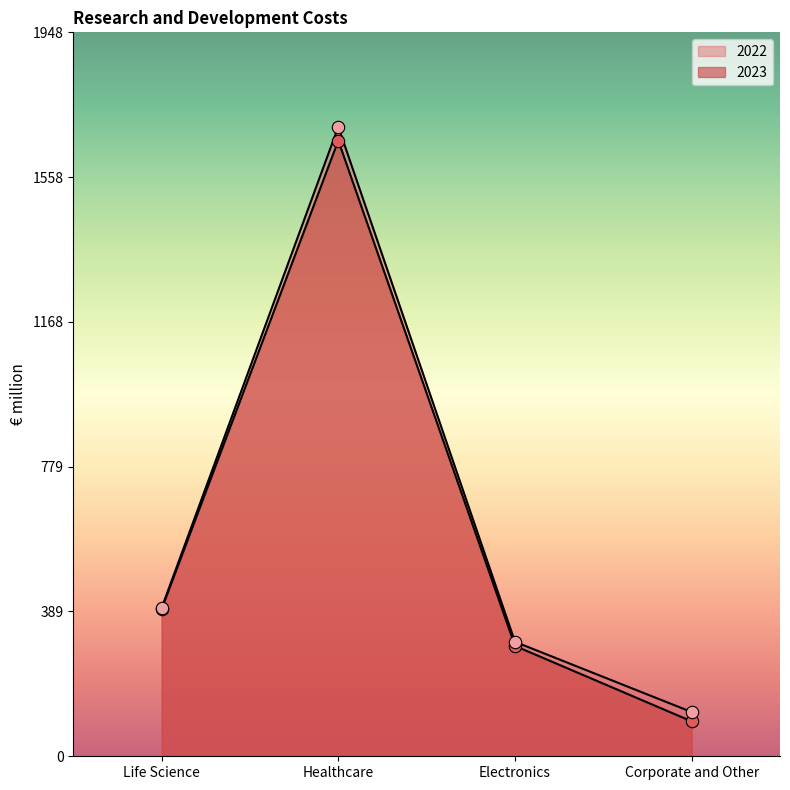

Which series reaches the maximum Y coordinate?

2022